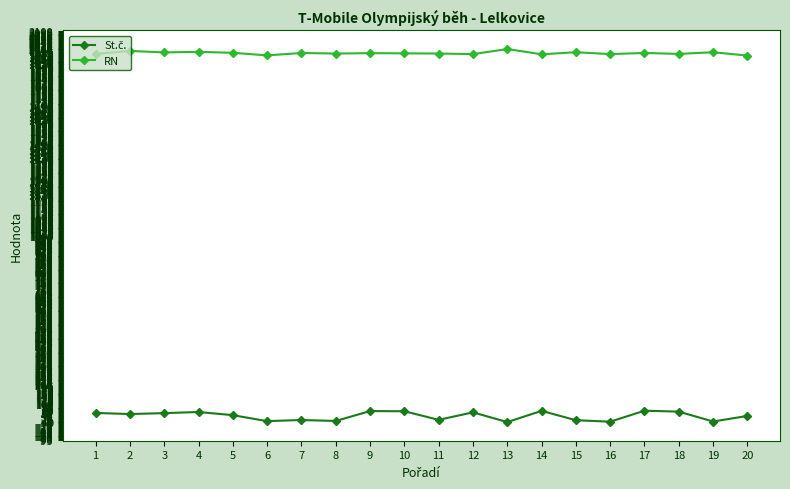

The value of RN at 11 is 1978. True or false?

True